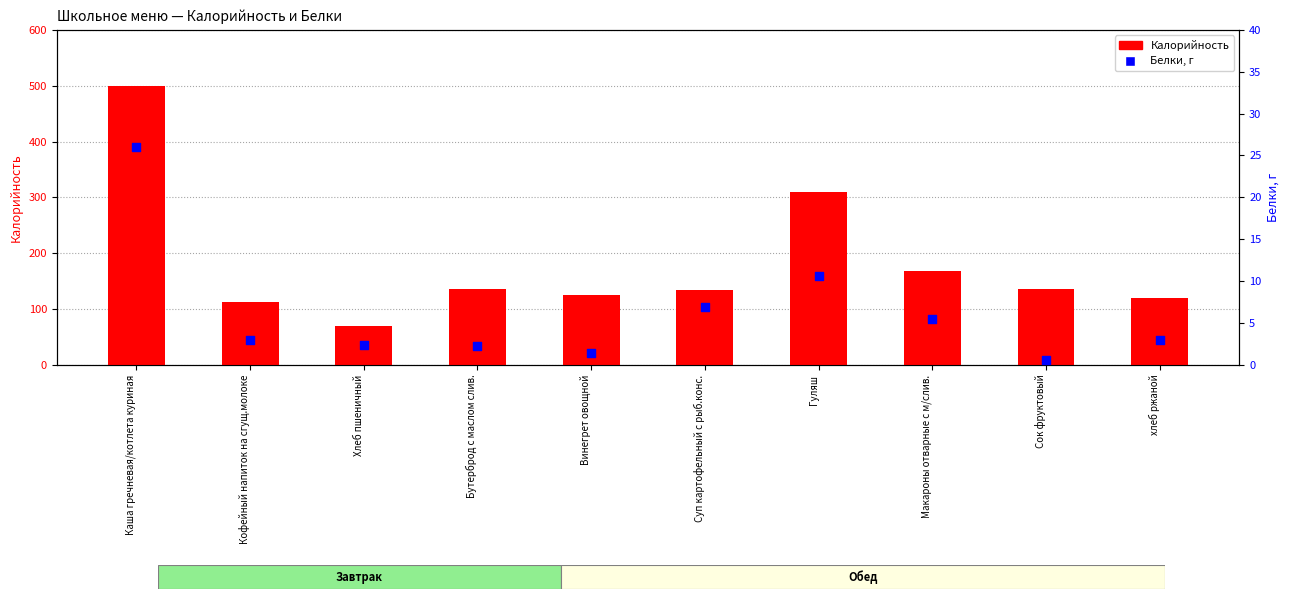

Is the value of Калорийность at Кофейный напиток на сгущ.молоке greater than the value of Белки at Каша гречневая/котлета куриная?

Yes